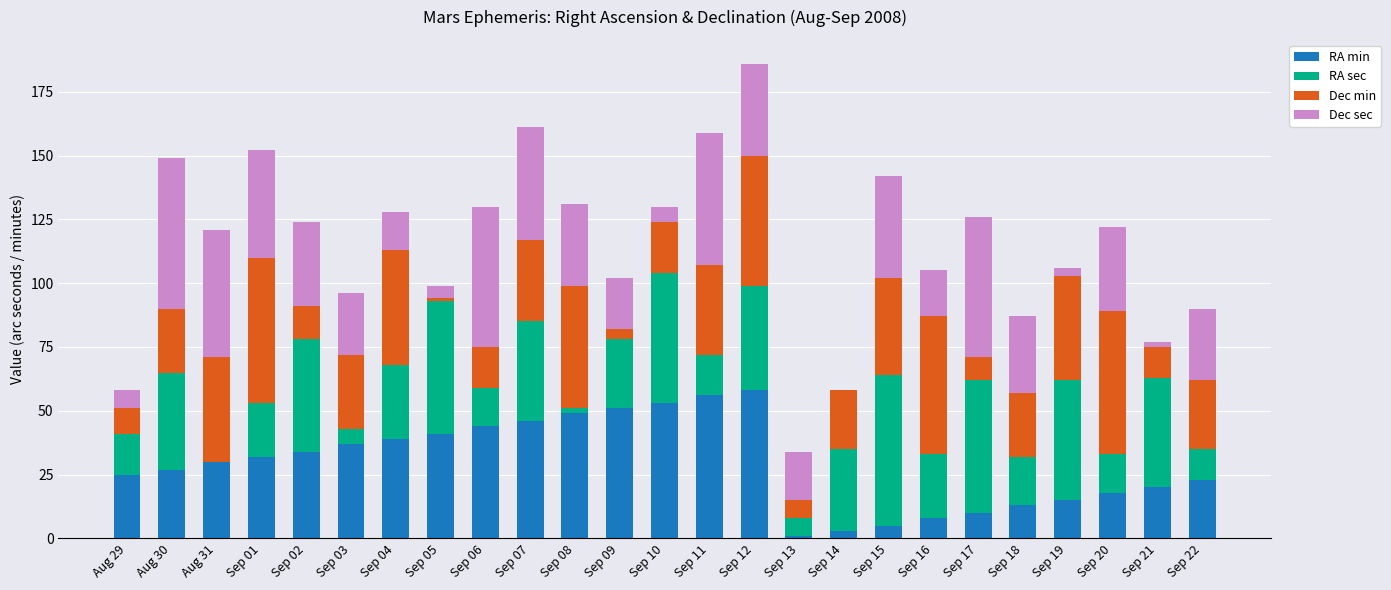

At which category is the sum across all series the highest?

Sep 12